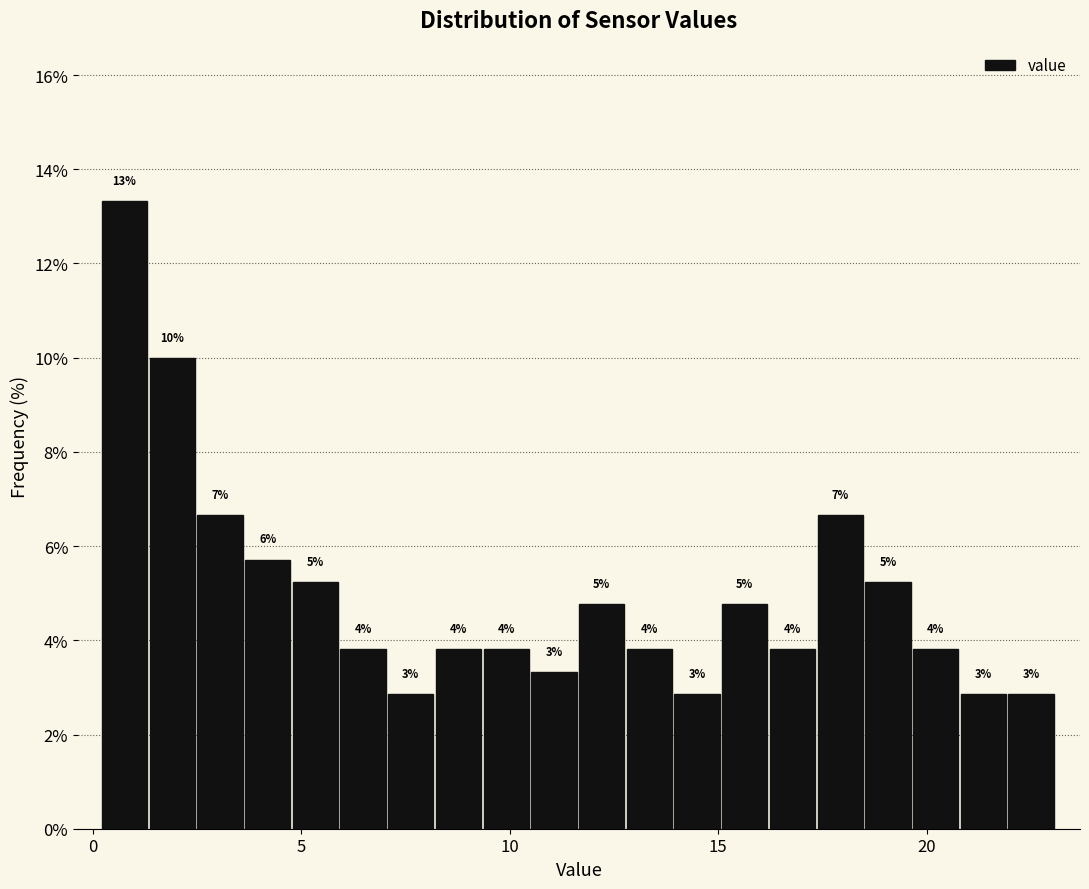

Around what value on the x-axis is the tallest bar? Give the approximate position of its centre, as read against the axis.

1.0